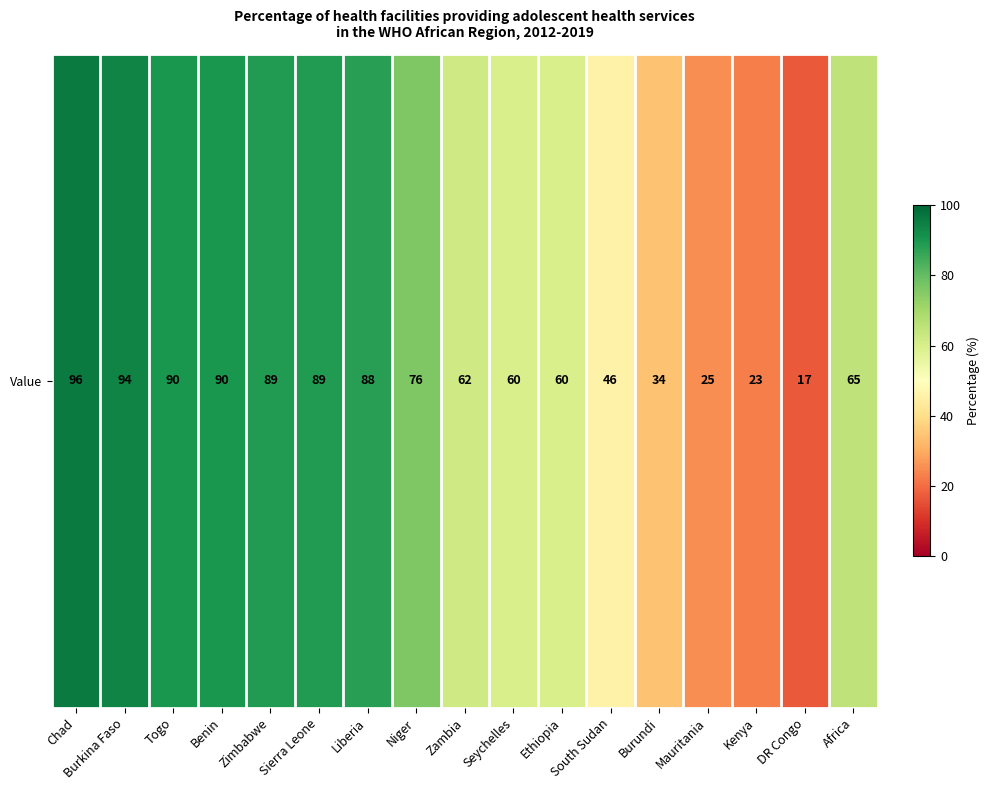

At which category does the chart reach its peak across all series?

Chad